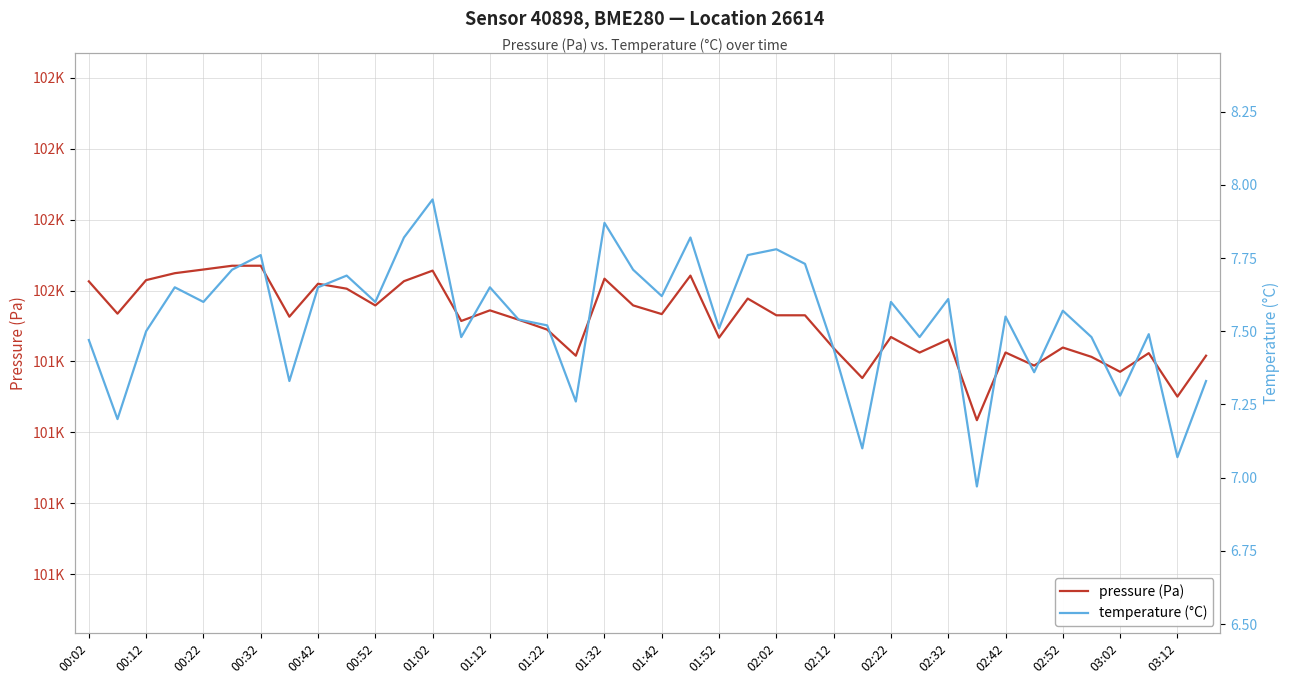

What is the difference between the highest and lowest values at 01:32?

101494.9